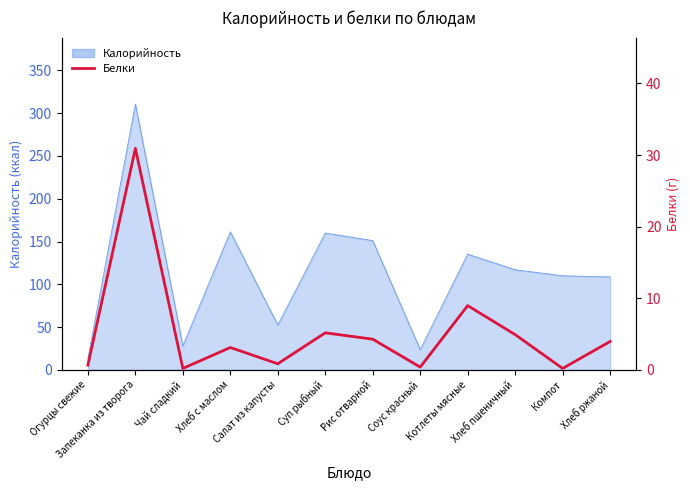

The chart shows a value of 0.8 at Салат из капусты. True or false?

True